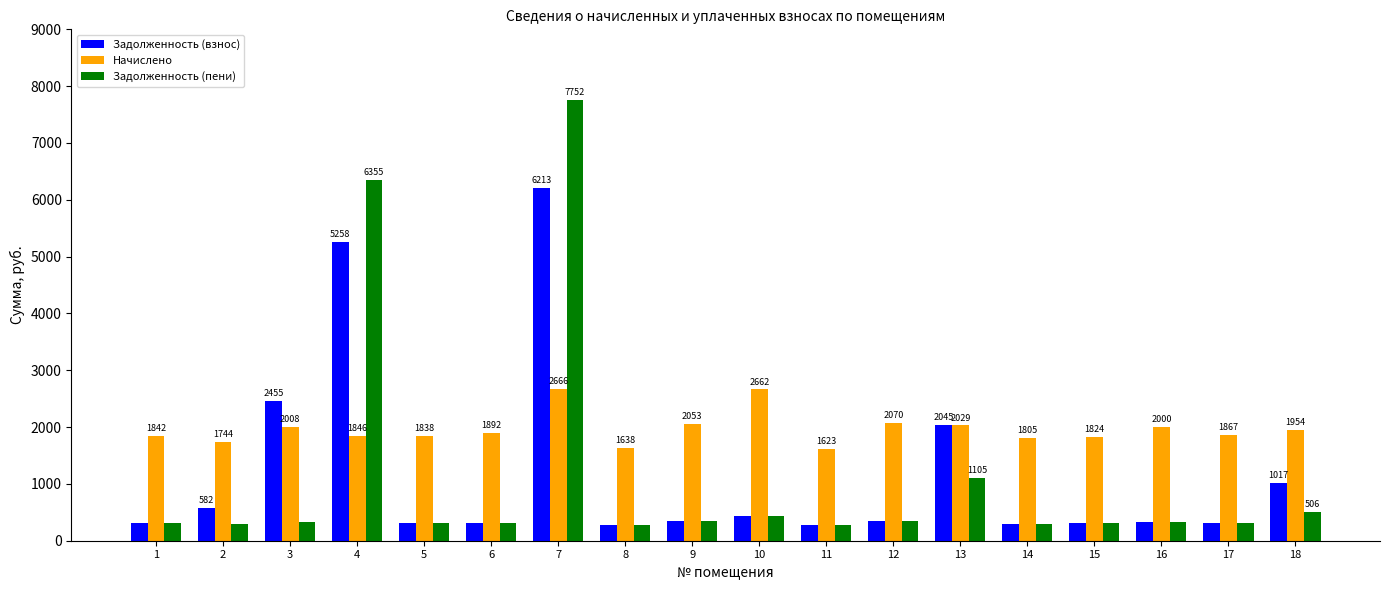

How many values in the Начислено series exceed 1891?

9